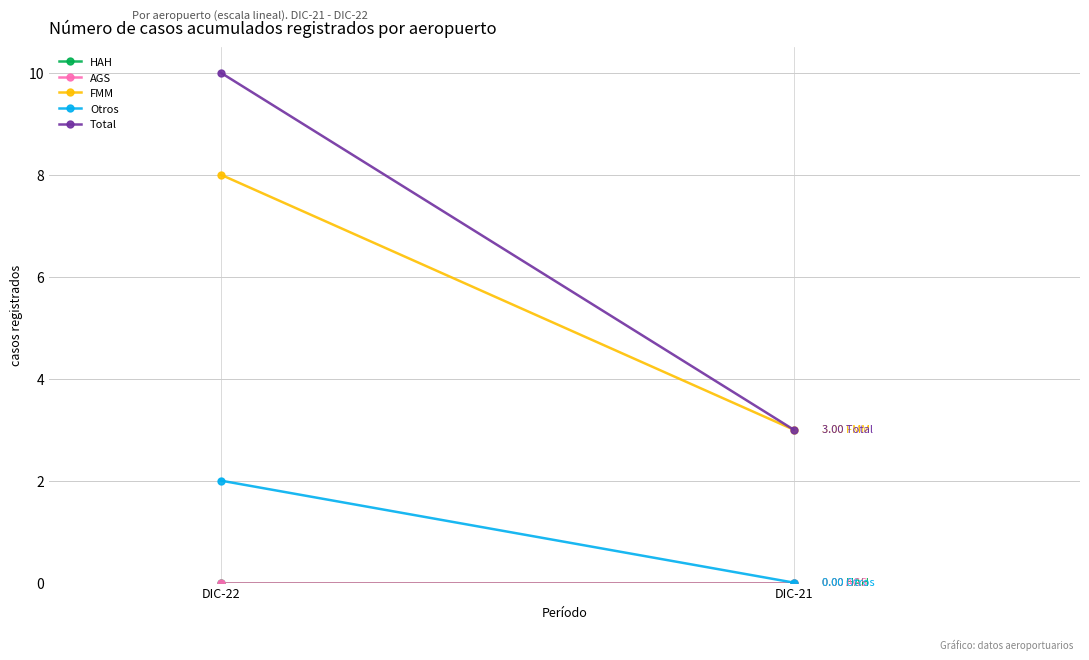

Which series has the largest range (max minus min)?

Total